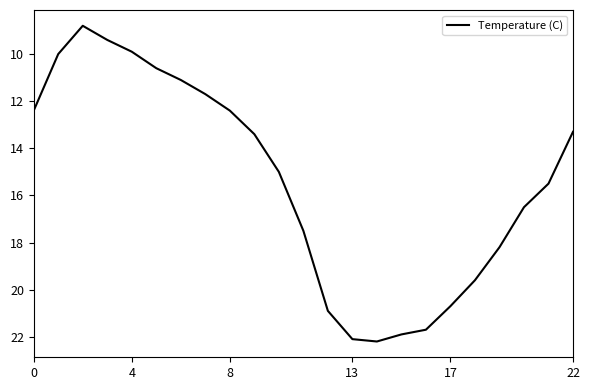

What is the difference between the maximum and minimum values?

13.4